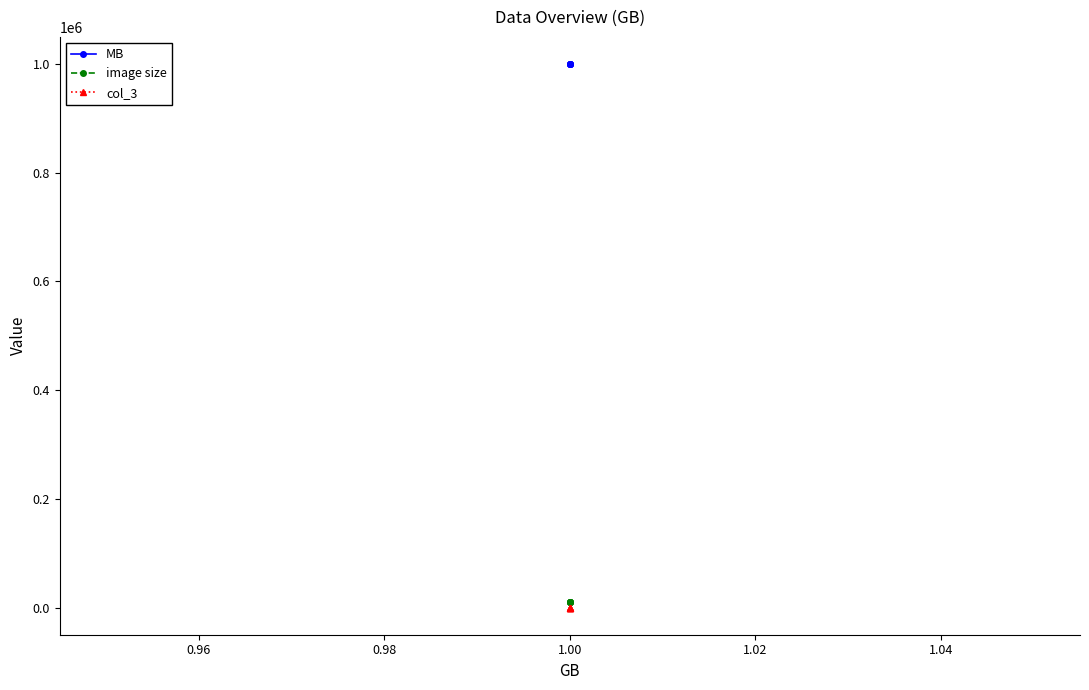

Which series has the largest total across all categories?

MB